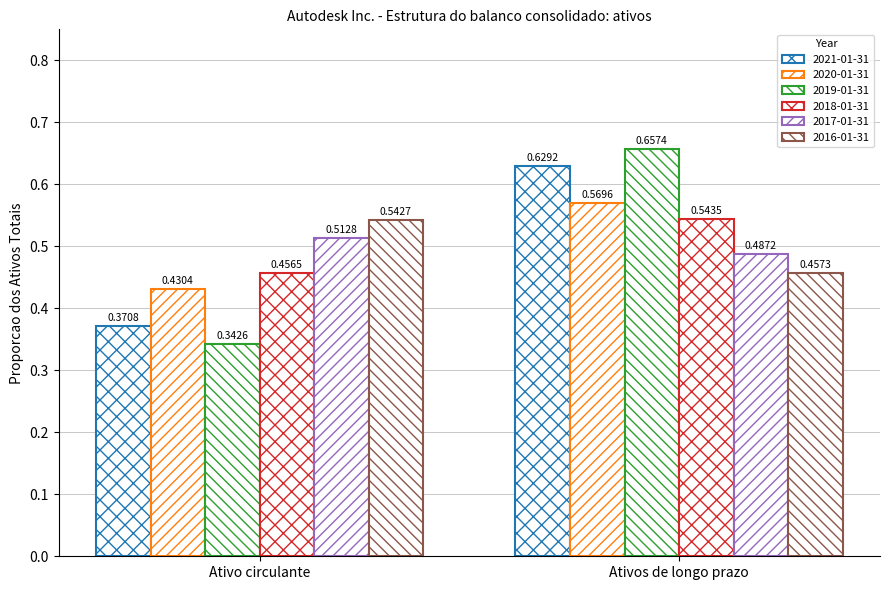

Does the chart contain stacked bars?

No